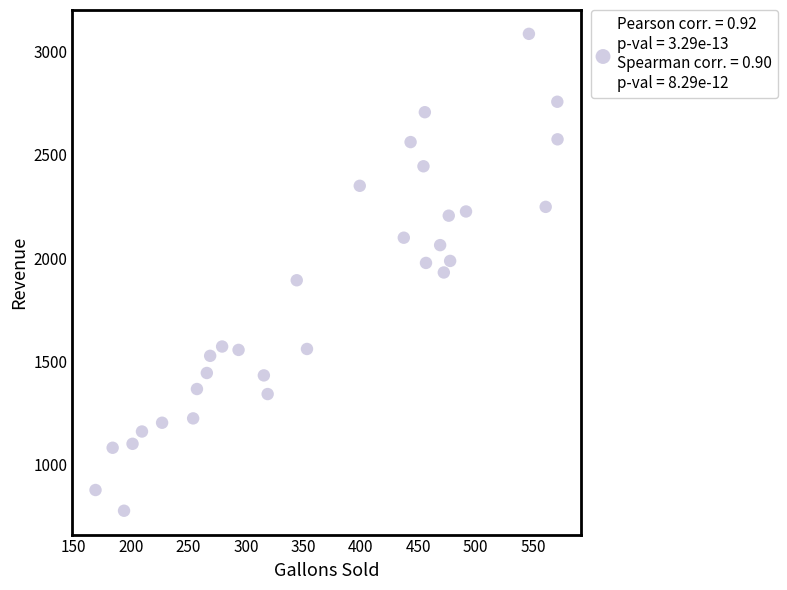

What is the range of Y values (max minus min)?

2307.7